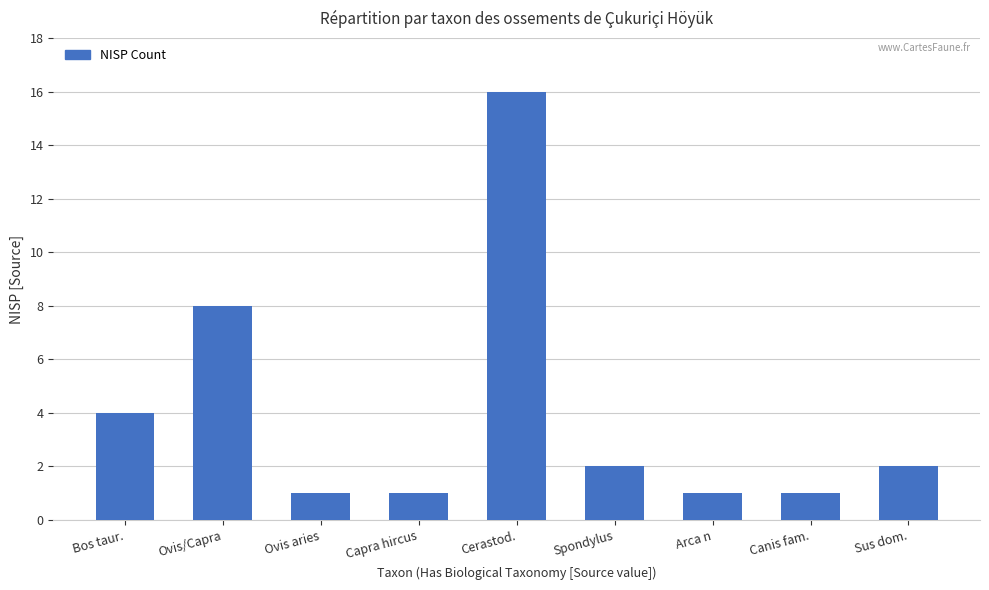

What is the sum of the values at Capra hircus and Ovis/Capra?

9